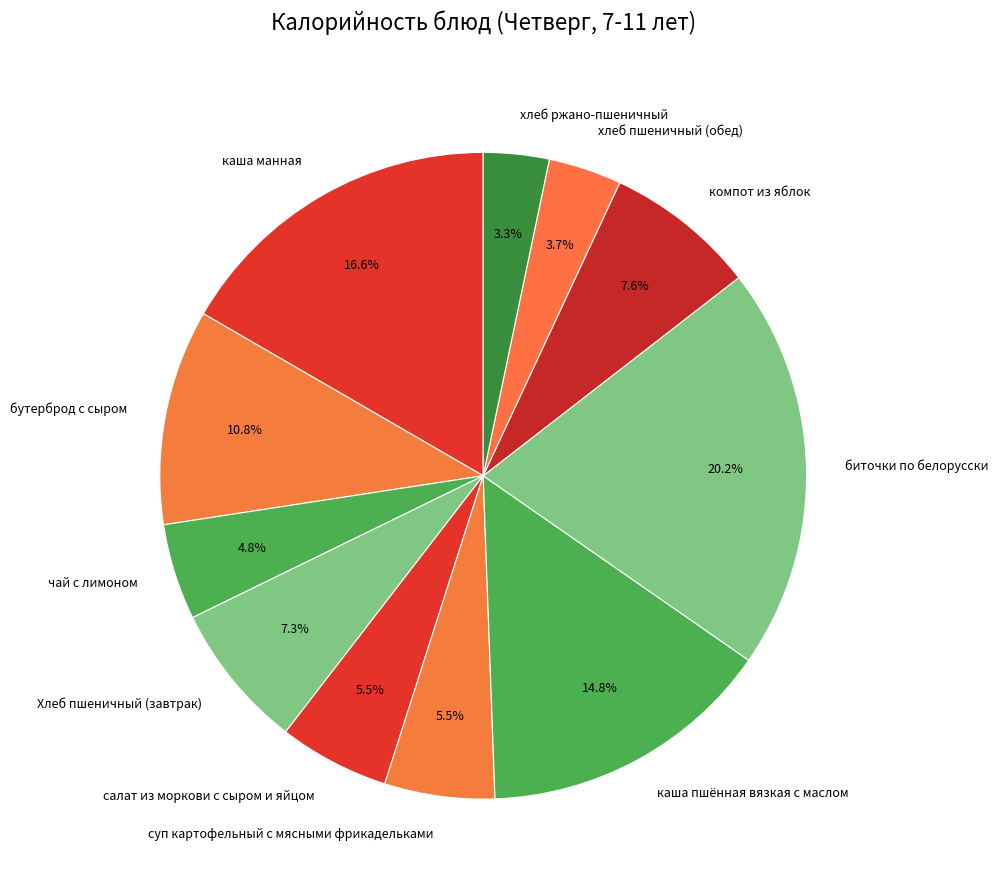

Which slice is the largest?

биточки по белорусски